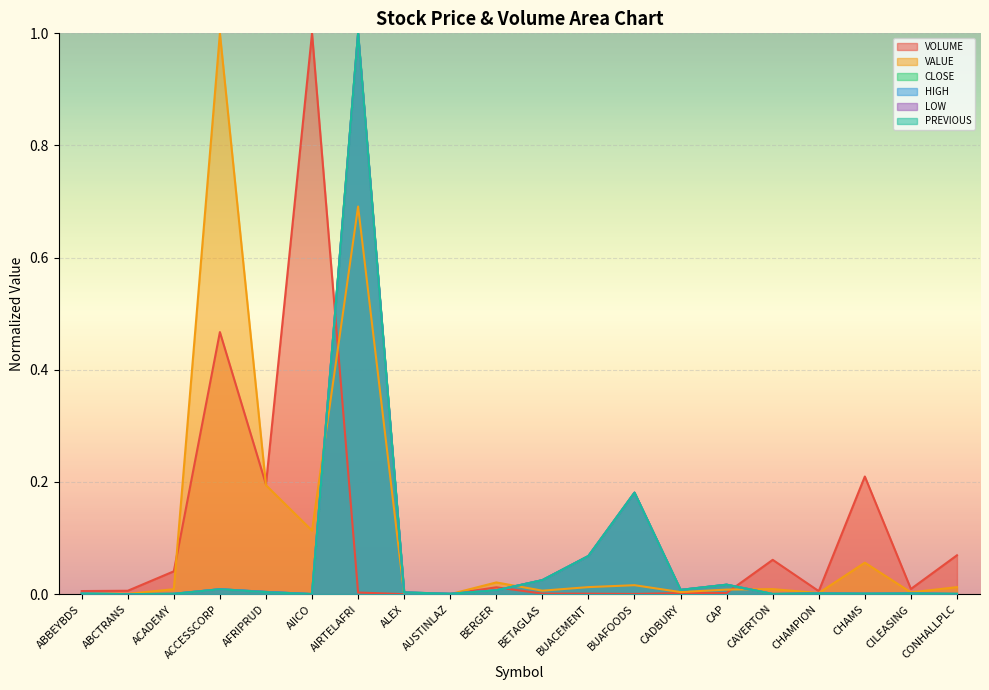

Between BERGER and AIRTELAFRI, which is larger?

BERGER